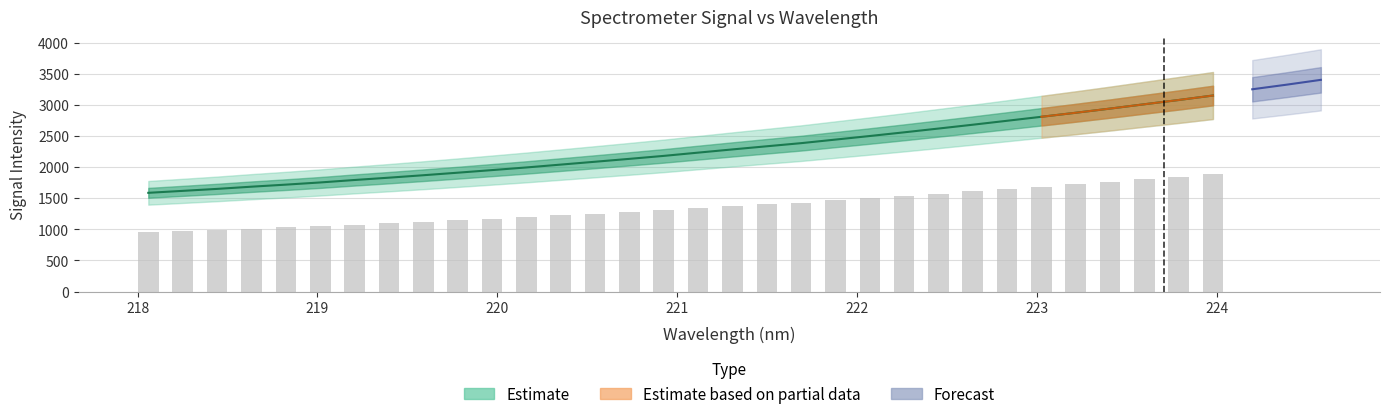

How many groups of bars are there?

32